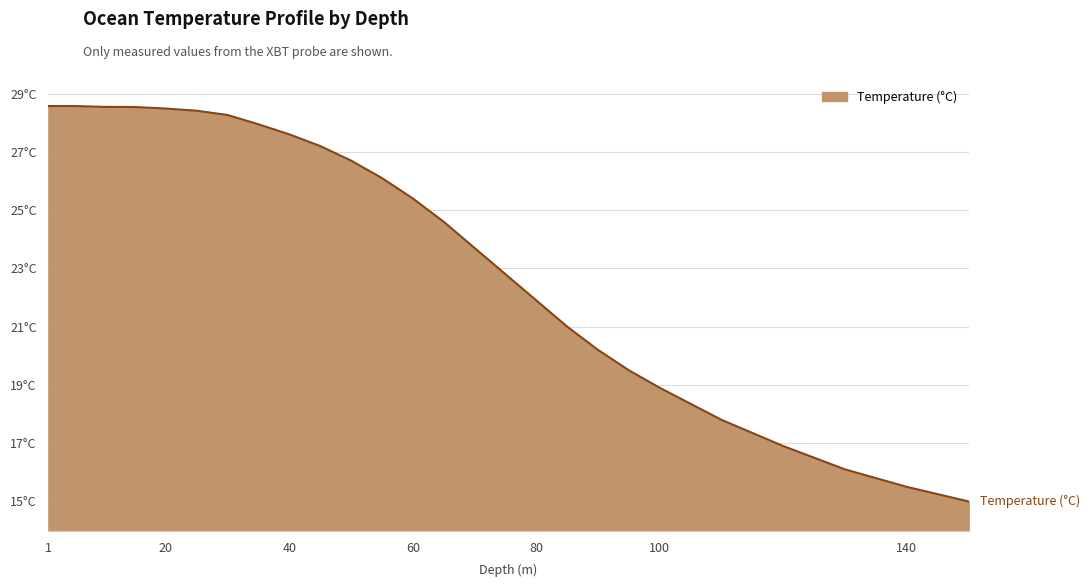

True or false: there are more than 2 points higher than both neighbors.

False